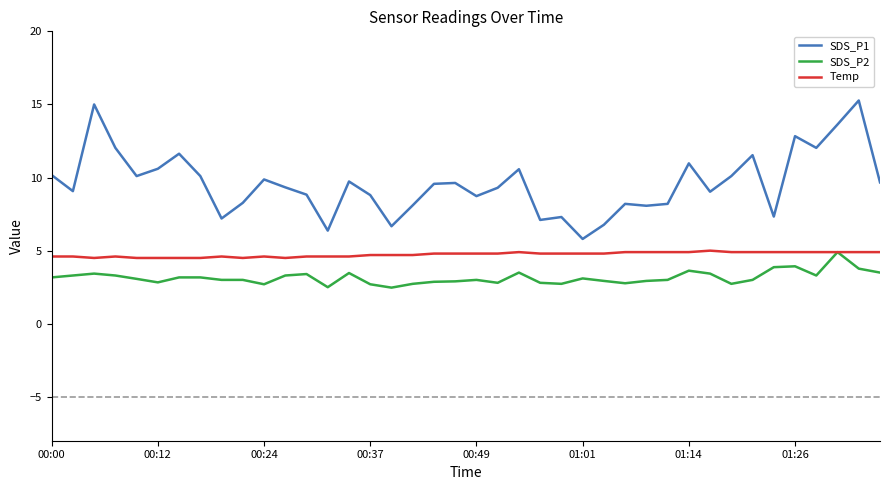

What is the difference between the maximum and minimum values in the SDS_P1 series?

9.5